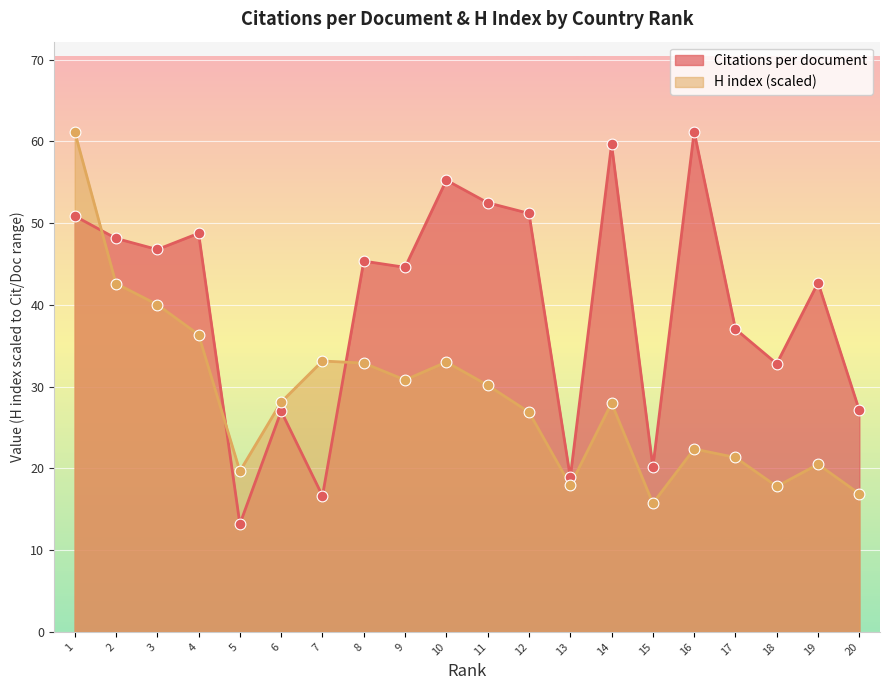

What are all the series names shown in the legend?

Citations per document, H index